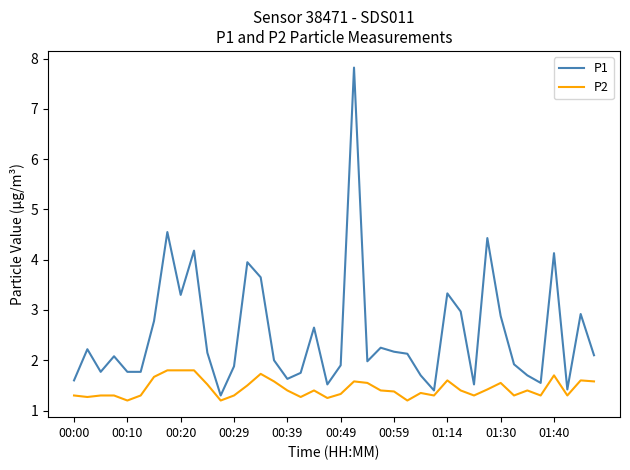

What is the smallest value displayed?

1.2